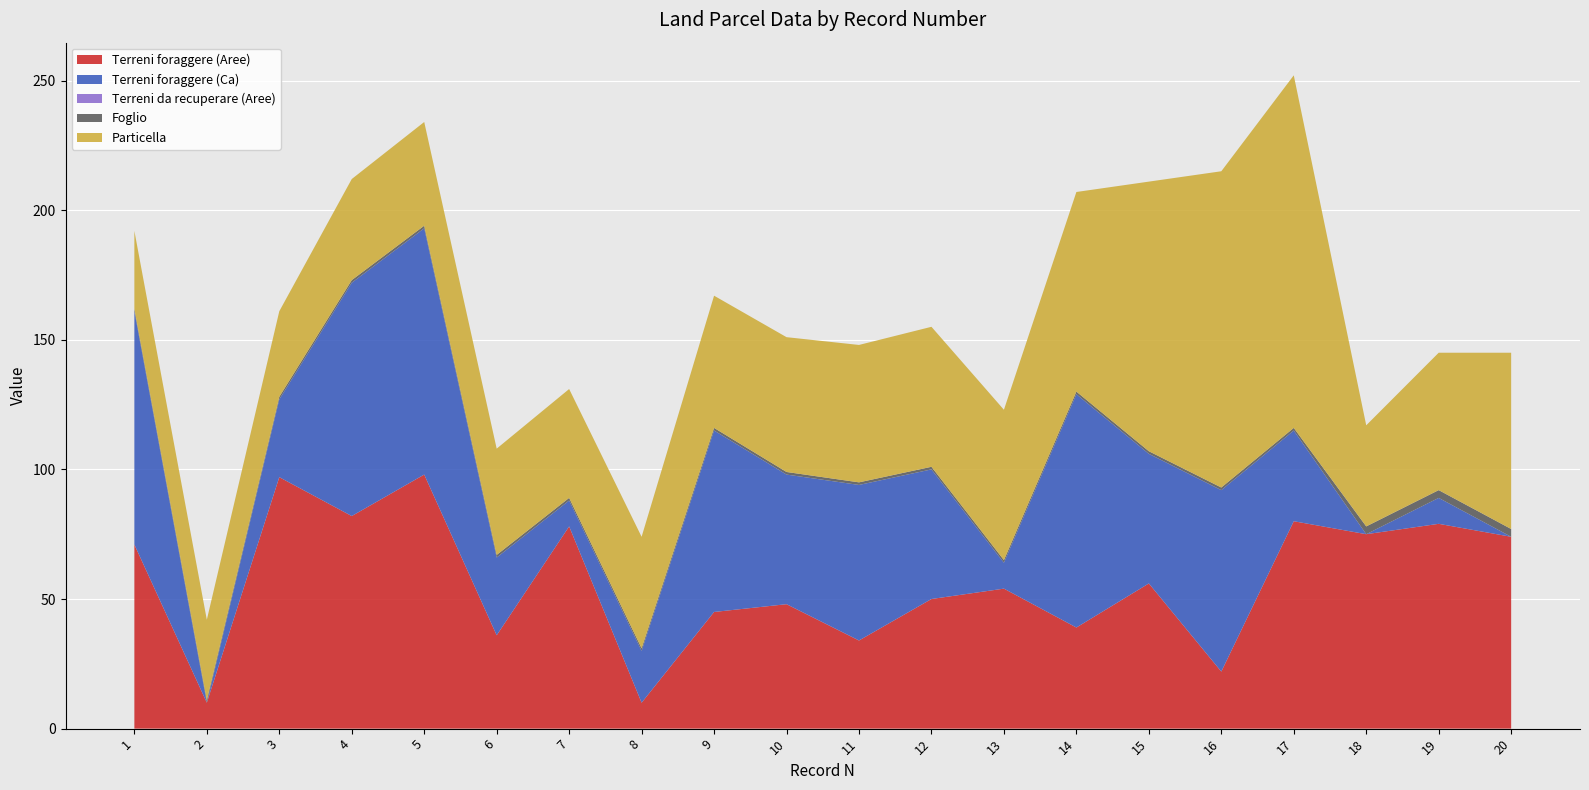

Reading right to left, list all the values displayed in this chart.

Terreni foraggere (Aree): 74	79	75	80	22	56	39	54	50	34	48	45	10	78	36	98	82	97	10	71
Terreni foraggere (Ca): 0	10	0	35	70	50	90	10	50	60	50	70	20	10	30	95	90	30	0	90
Terreni da recuperare (Aree): 0	0	0	0	0	0	0	0	0	0	0	0	0	0	0	0	0	0	0	0
Foglio: 3	3	3	1	1	1	1	1	1	1	1	1	1	1	1	1	1	1	1	1
Particella: 68	53	39	136	122	104	77	58	54	53	52	51	43	42	41	40	39	33	31	30